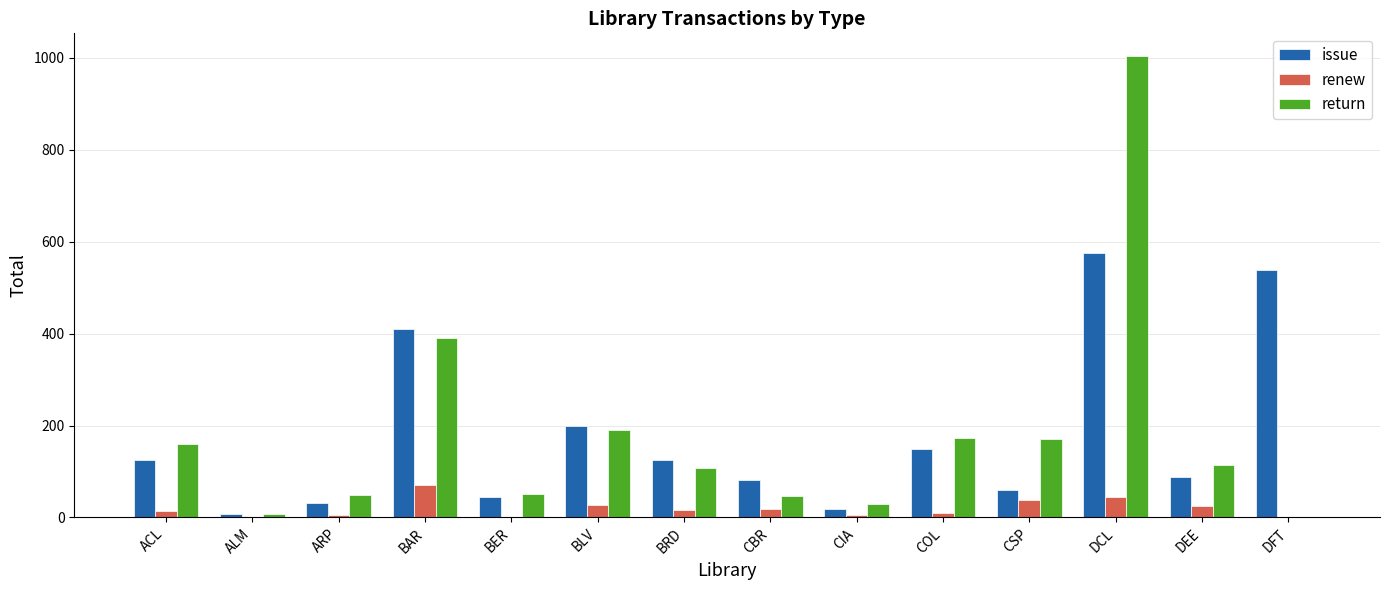

What is the average value of the issue series?

175